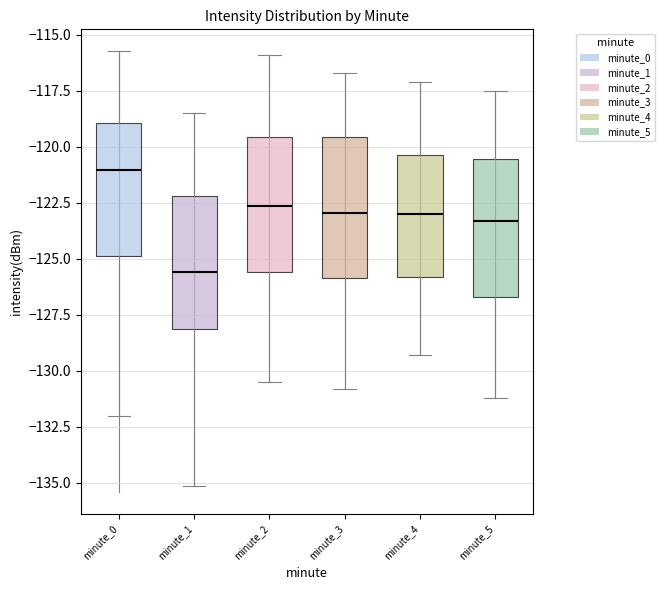

Reading left to right, transcribe this box plot: for each box, give where its median line is, the range the box spans, and where its two whiskers end, as read against the y-axis. The values are not printed on the chart, so give them approximately, as read against the axis.

minute_0: median -121.0, box -125.0 to -119.0, whiskers -132.0 to -115.5
minute_1: median -125.5, box -128.0 to -122.0, whiskers -135.0 to -118.5
minute_2: median -122.5, box -125.5 to -119.5, whiskers -130.5 to -116.0
minute_3: median -123.0, box -126.0 to -119.5, whiskers -131.0 to -116.5
minute_4: median -123.0, box -126.0 to -120.5, whiskers -129.5 to -117.0
minute_5: median -123.5, box -126.5 to -120.5, whiskers -131.0 to -117.5